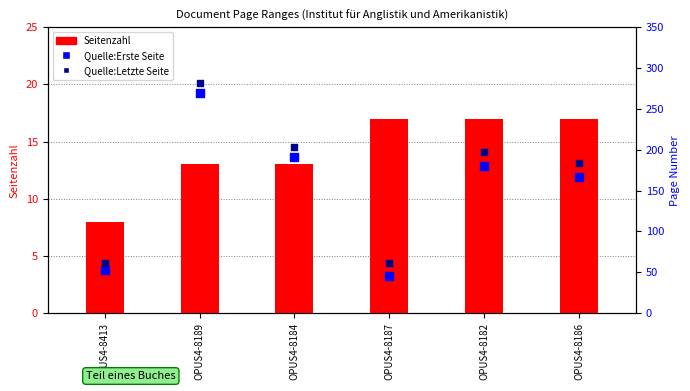

Is the value of Quelle:Letzte Seite at OPUS4-8186 greater than the value of Seitenzahl at OPUS4-8184?

Yes